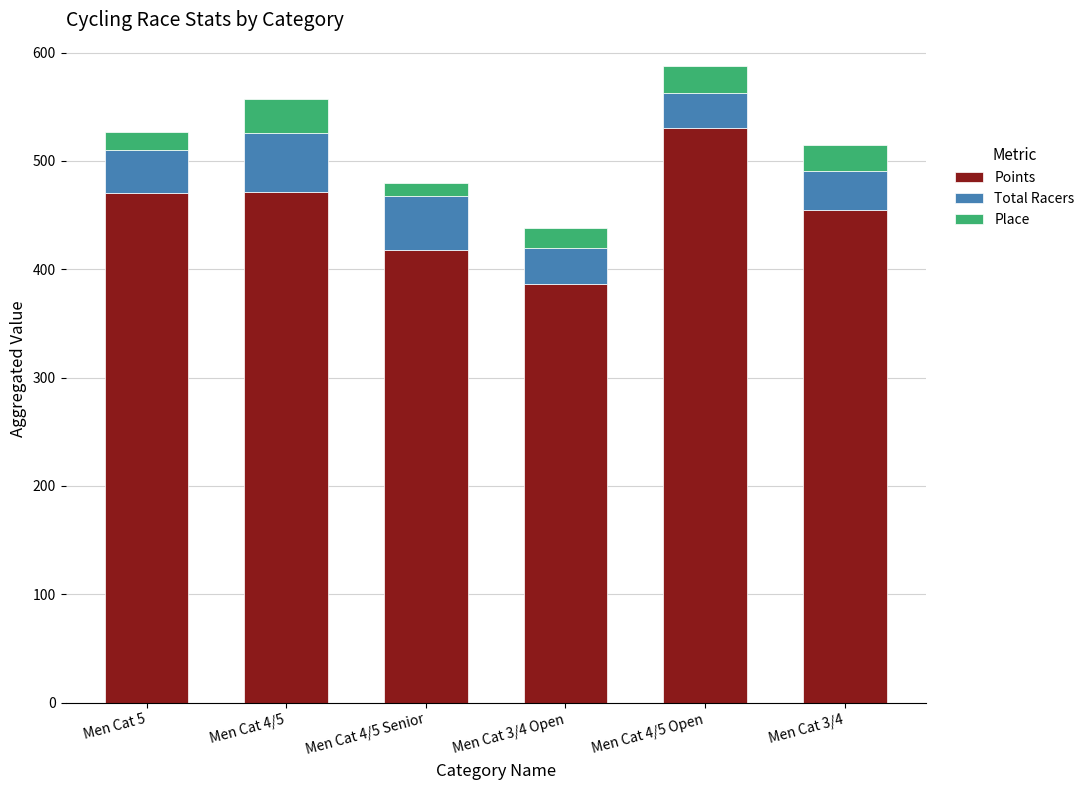

At which label does Points reach its peak?

Men Cat 4/5 Open